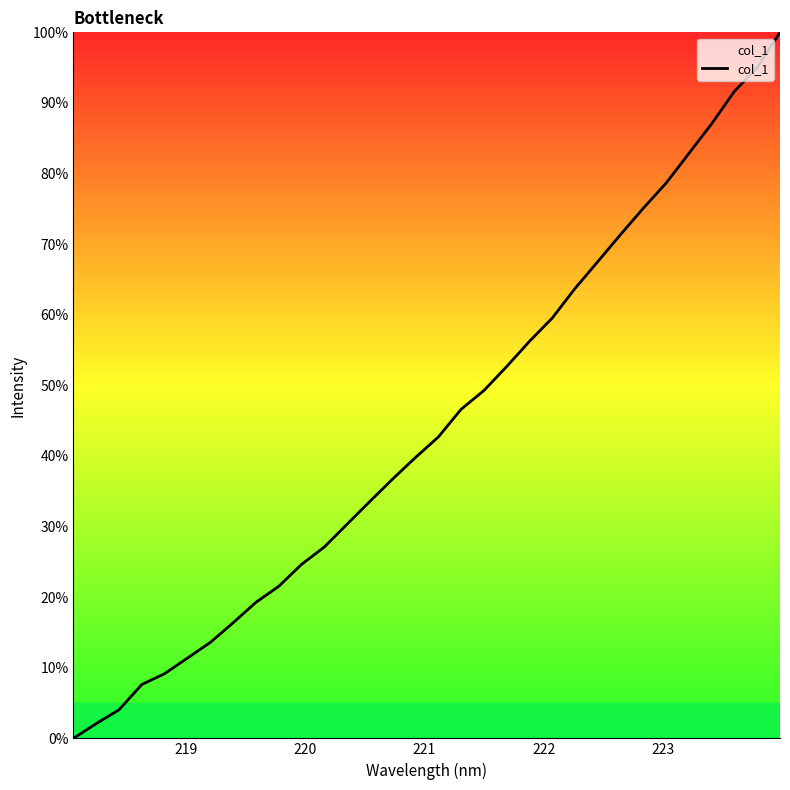

What is the difference between the maximum and minimum values?

100.0